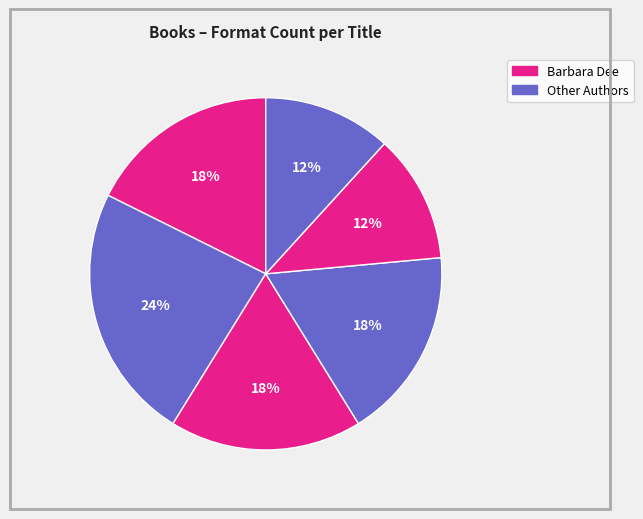

How many segments does this pie chart have?

6